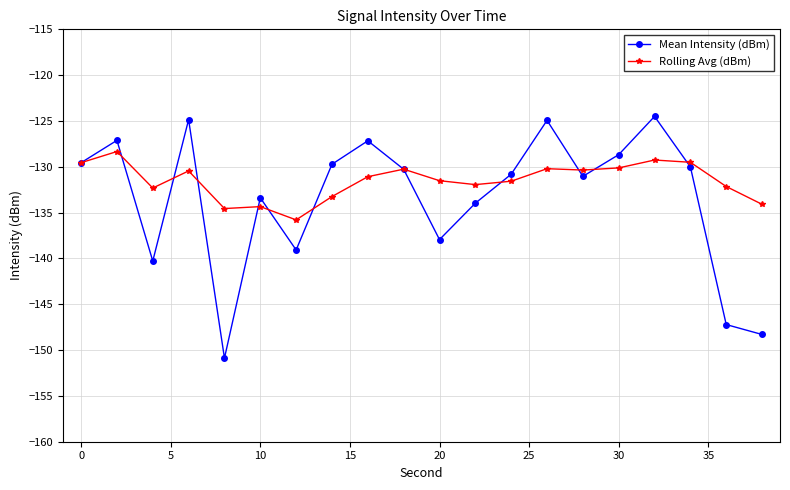

Which series has the largest range (max minus min)?

Mean Intensity (dBm)